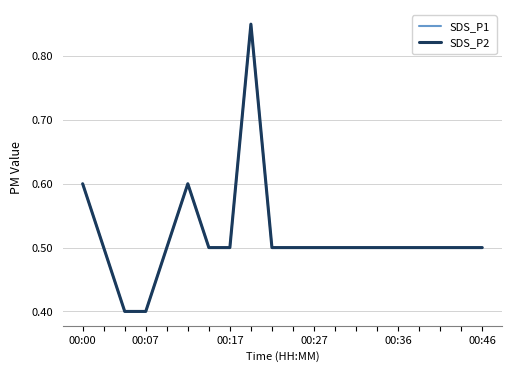

Does the chart have visible grid lines?

Yes